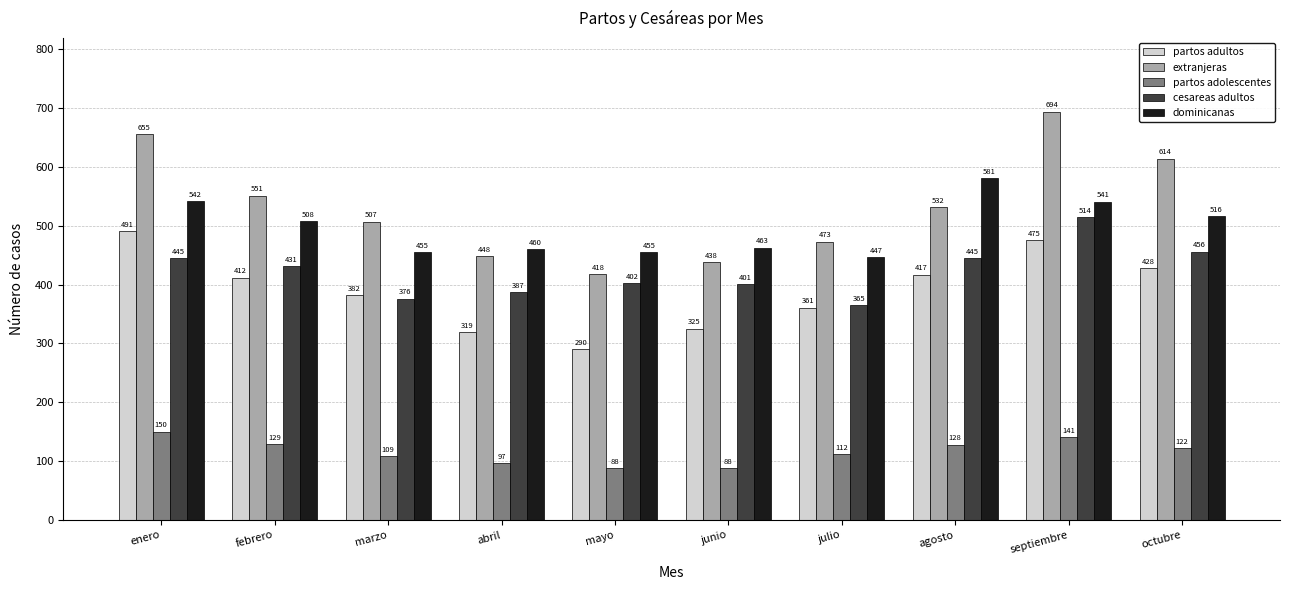

Which category has the lowest value in the cesareas adultos series?

julio